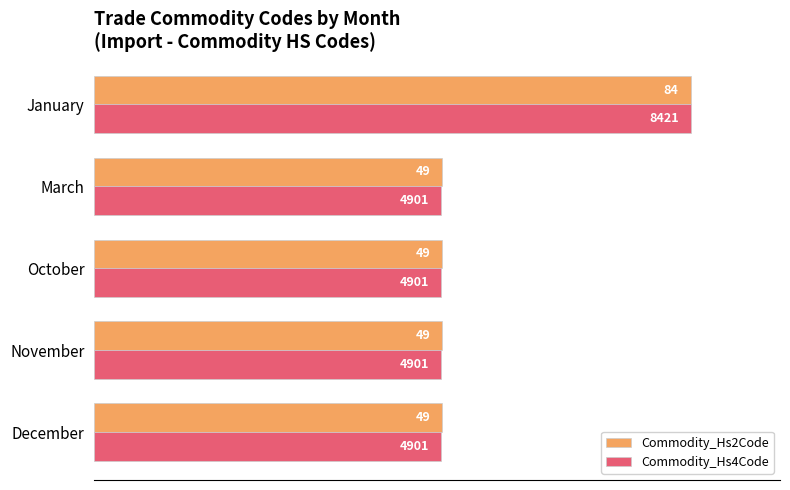

List the series in order of their peak value, lowest first.

Commodity_Hs2Code, Commodity_Hs4Code